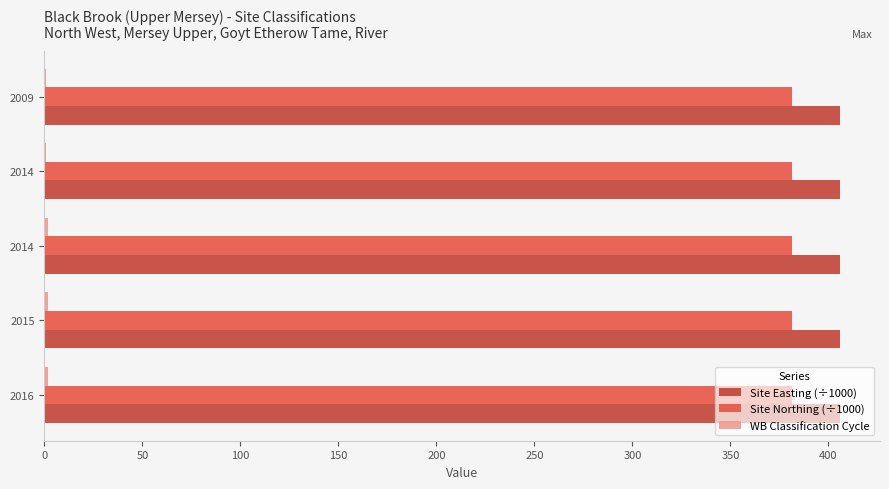

Does the chart contain stacked bars?

No